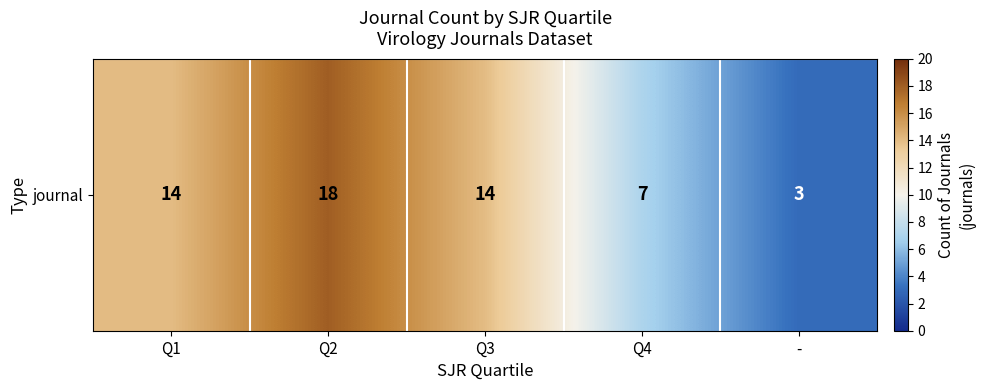

Rank the categories by value from highest to lowest.

Q2, Q1, Q3, Q4, -